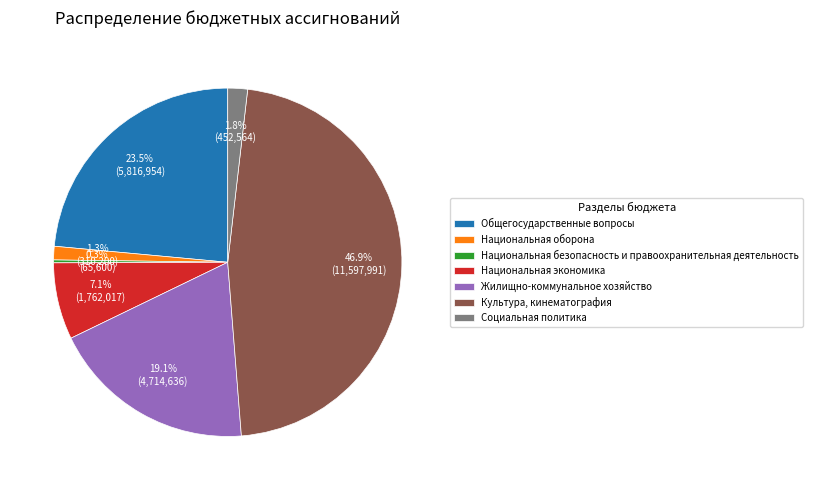

Which category has the biggest portion of the pie?

Культура, кинематография